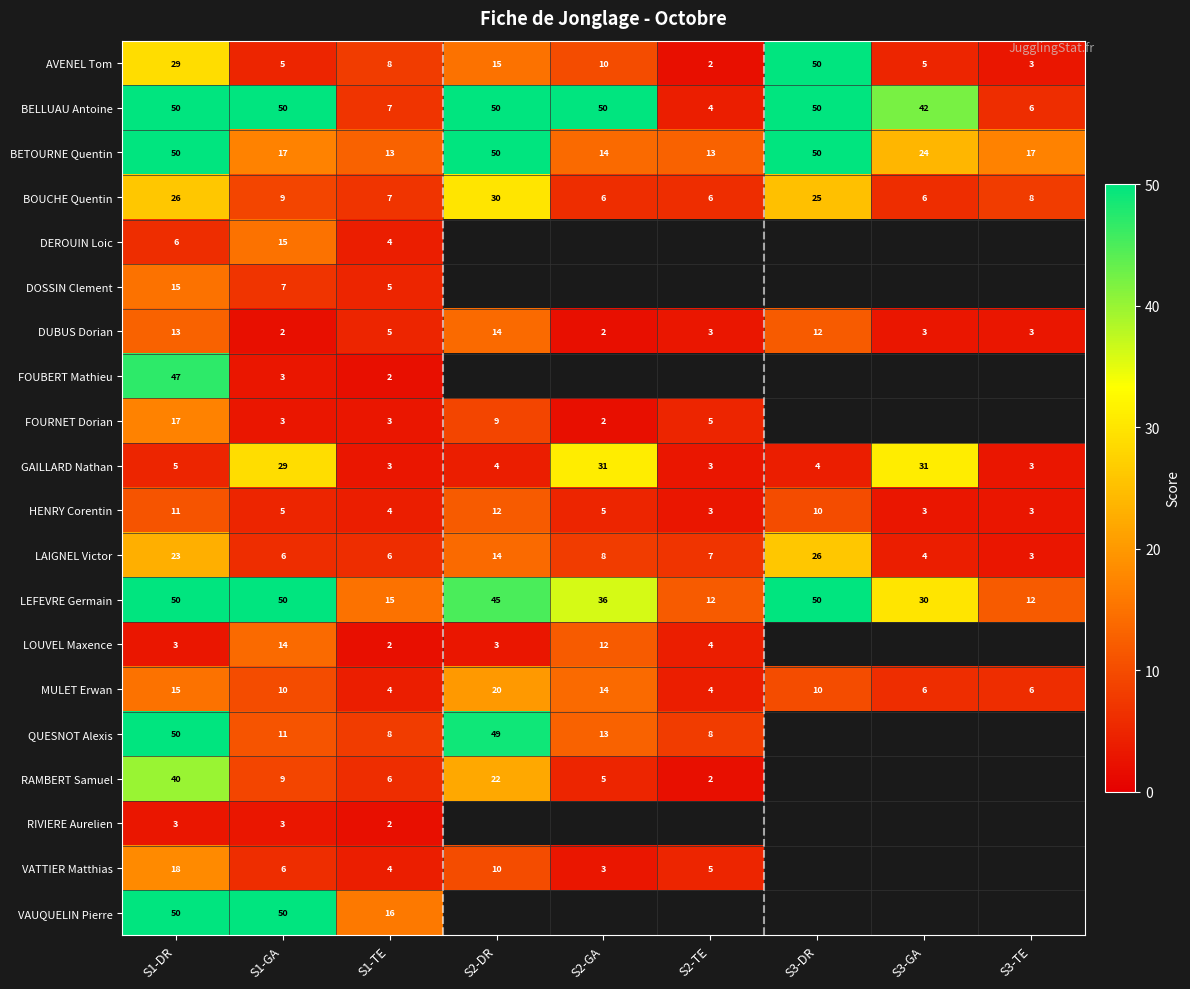

What is the difference between the maximum and minimum values in the LAIGNEL Victor series?

23